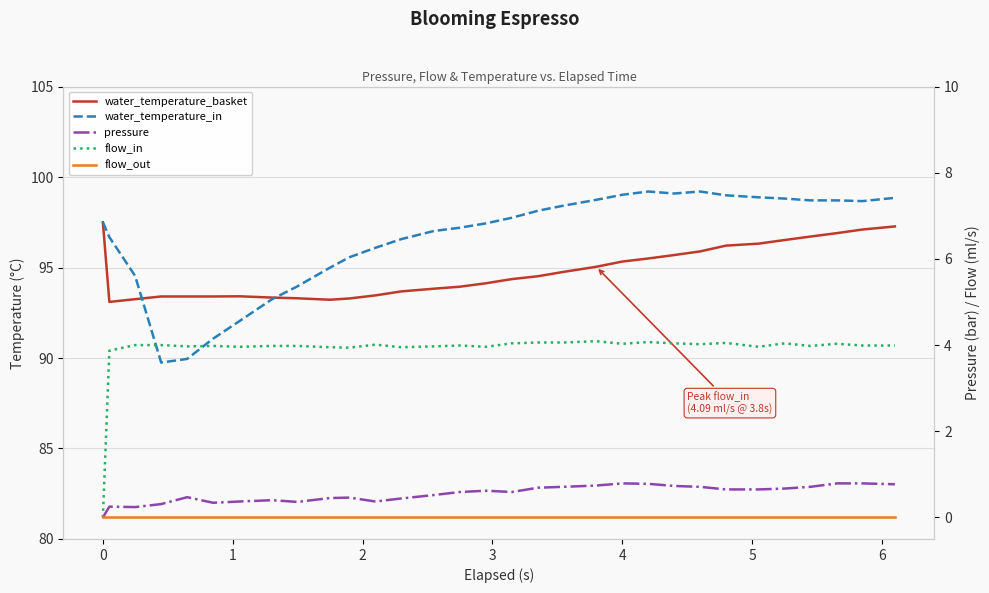

Is the value of pressure at 1 greater than the value of flow_in at 7?

No